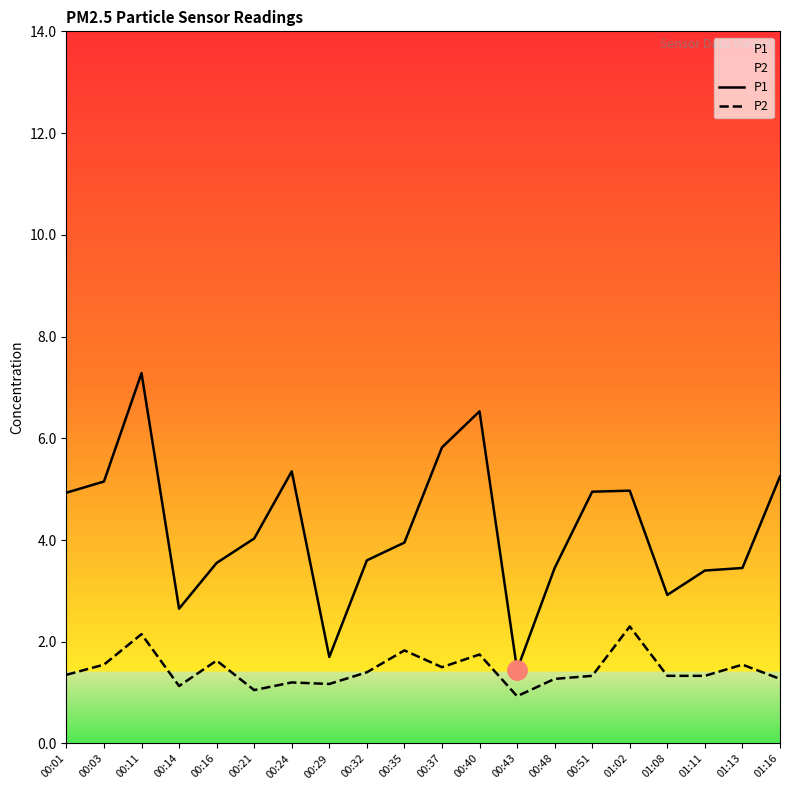

Which series has the widest spread of values?

P1